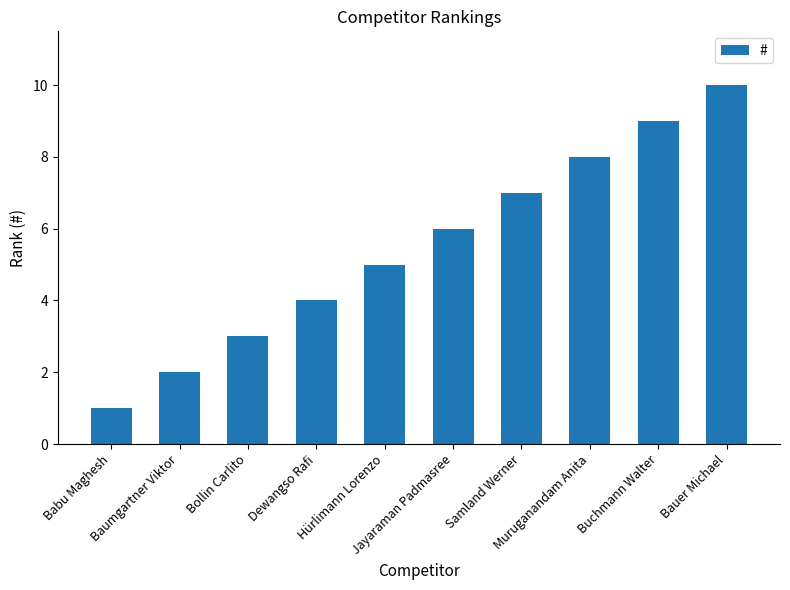

What is the approximate value at Muruganandam Anita?

8